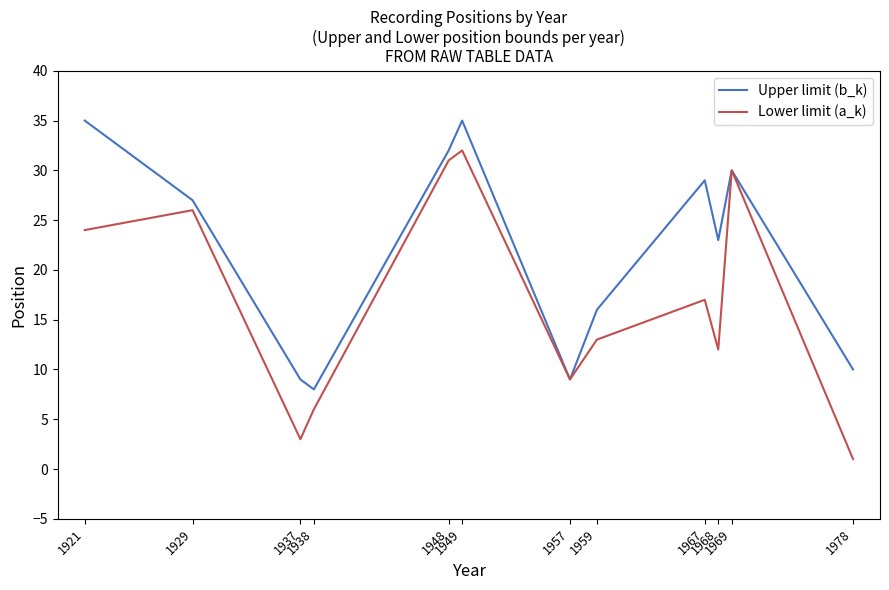

In Upper limit (b_k), how many points are lower than both neighbors (excluding endpoints)?

3